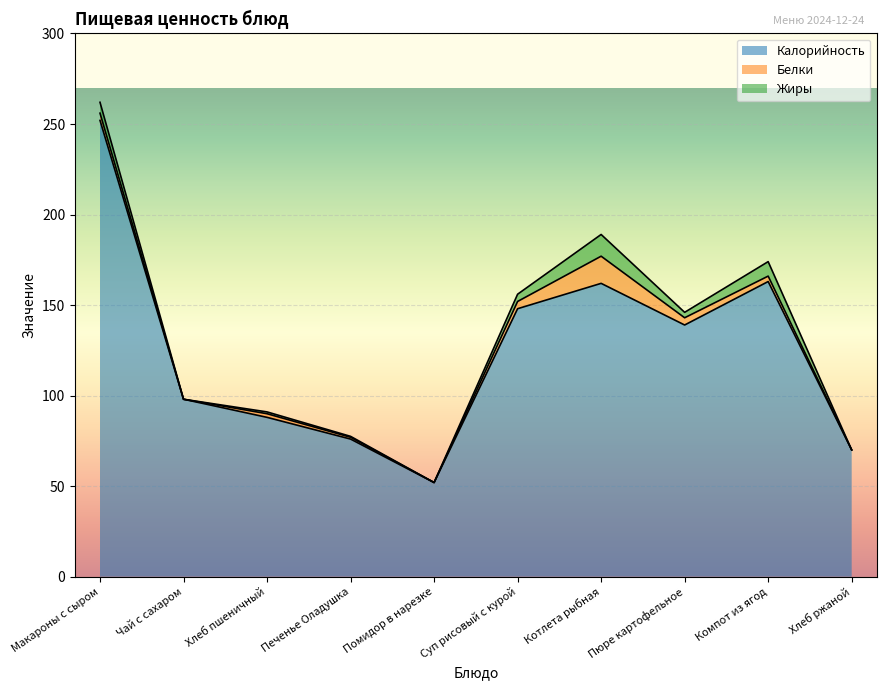

Reading left to right, transcribe all the data shown in this chart.

Калорийность: 252.0	98.0	88.0	76.0	52.0	148.0	162.0	139.0	163.0	70.0
Белки: 4.0	0.0	2.0	1.0	0.0	4.0	15.0	4.0	3.0	0.0
Жиры: 6.0	0.0	1.0	0.5	0.0	4.0	12.0	3.0	8.0	0.0